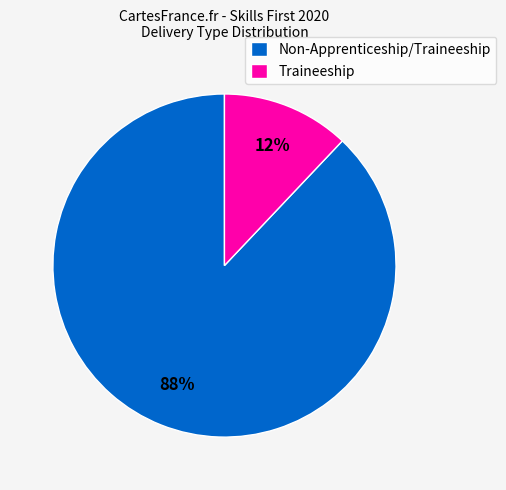

To the nearest percent, what portion does Non-Apprenticeship/Traineeship represent?

88%